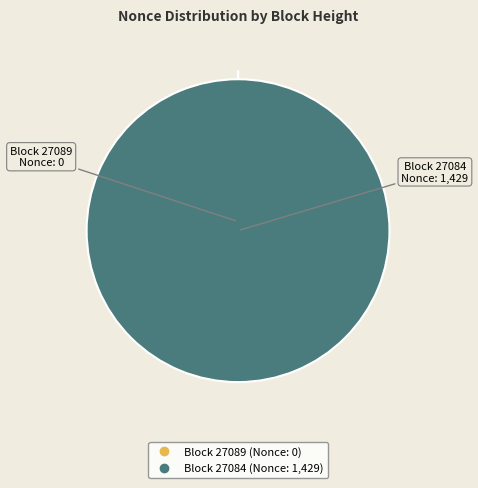

What portion of the pie excludes 27089?

100.0%